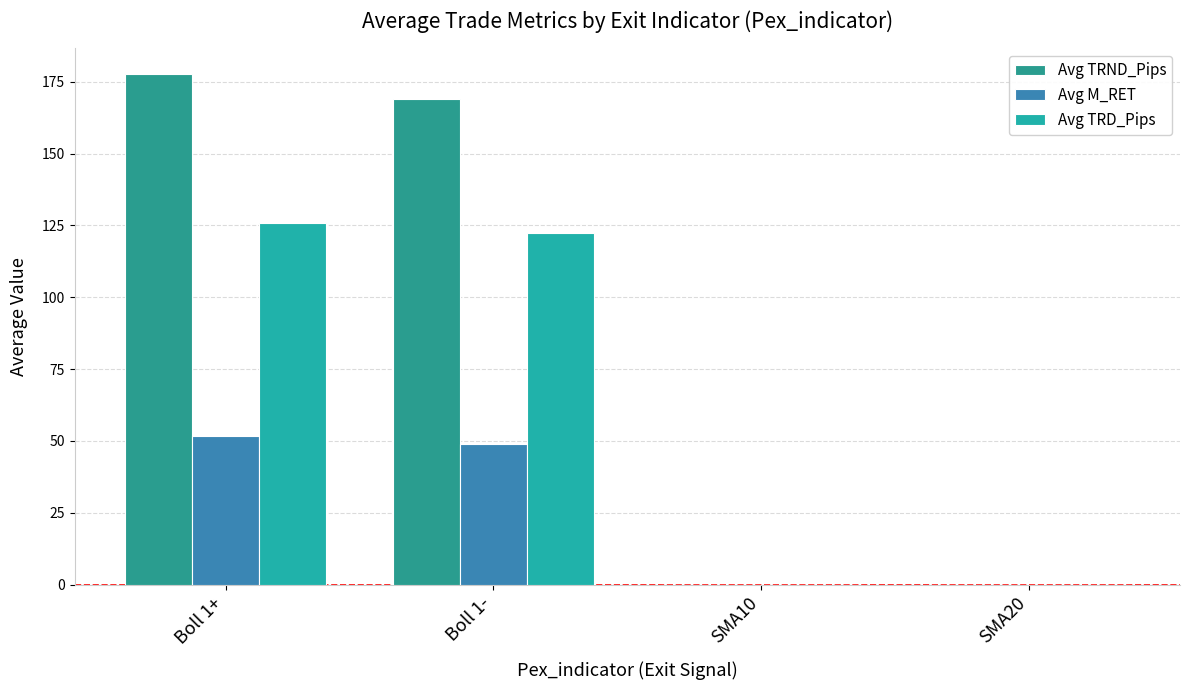

Count the number of data series in this chart.

3